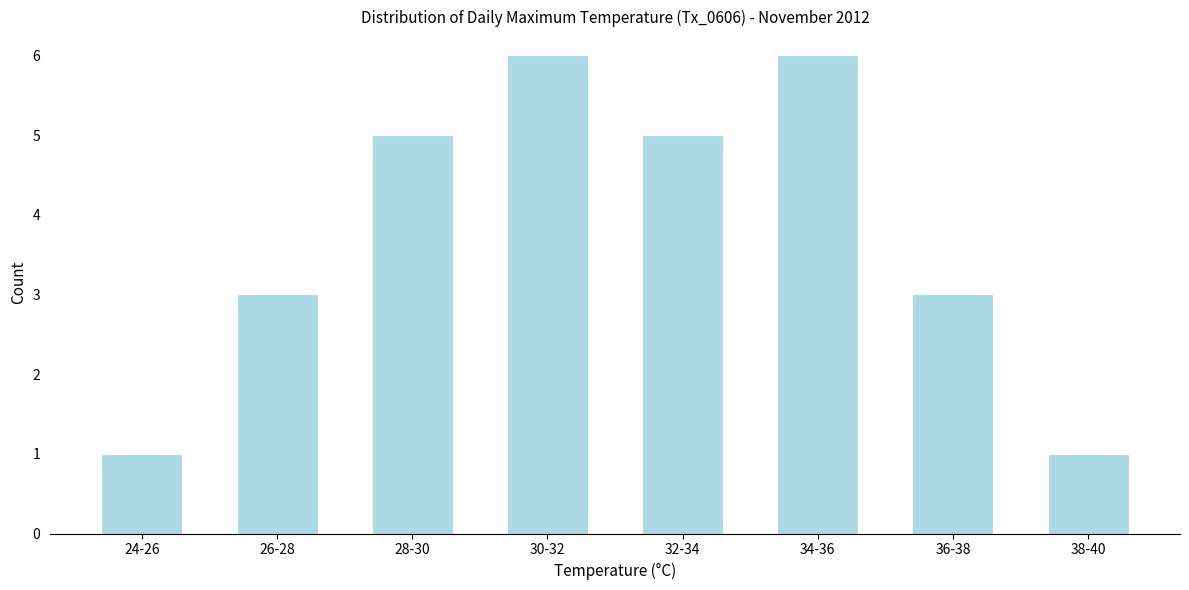

Reading left to right, list all the values displayed in this chart.

24-26=1	26-28=3	28-30=5	30-32=6	32-34=5	34-36=6	36-38=3	38-40=1